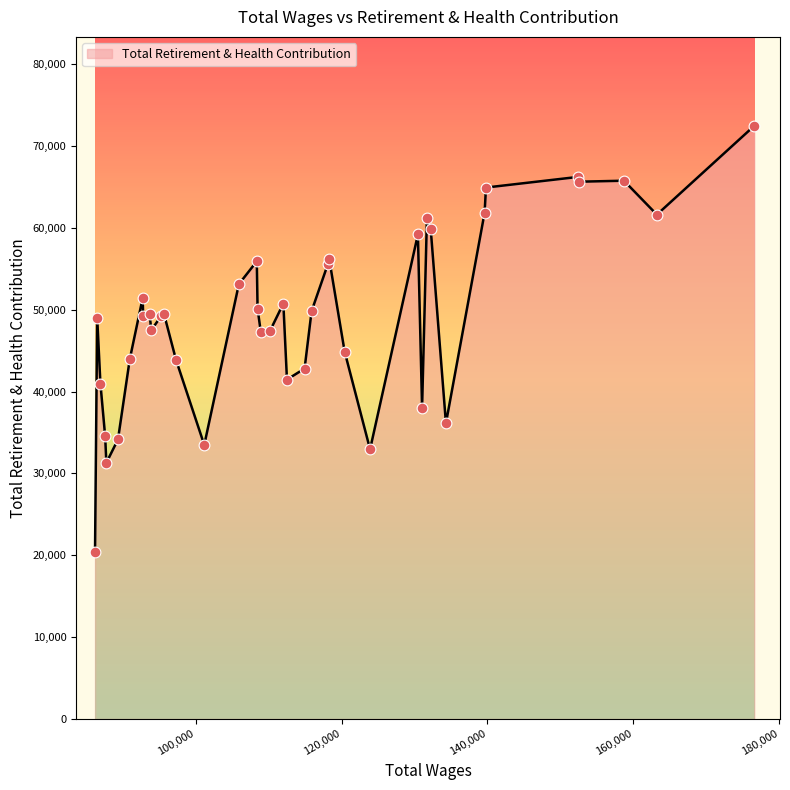

What is the smallest value displayed?

20373